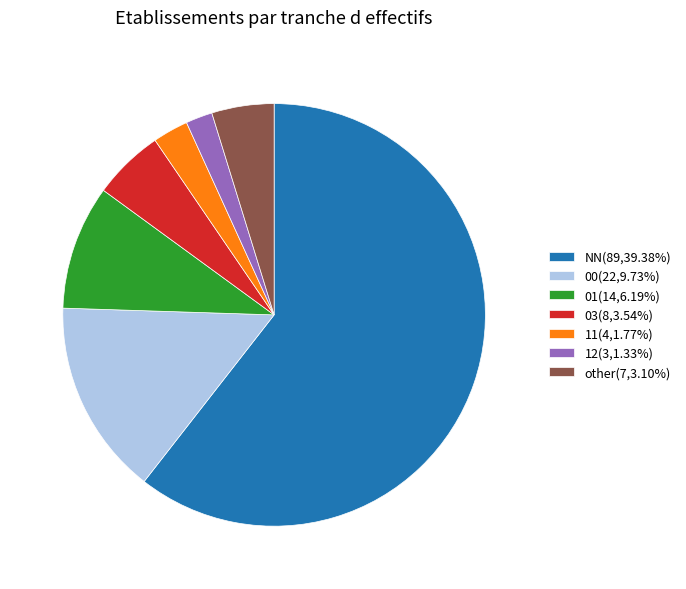

How many slices are in this pie chart?

7